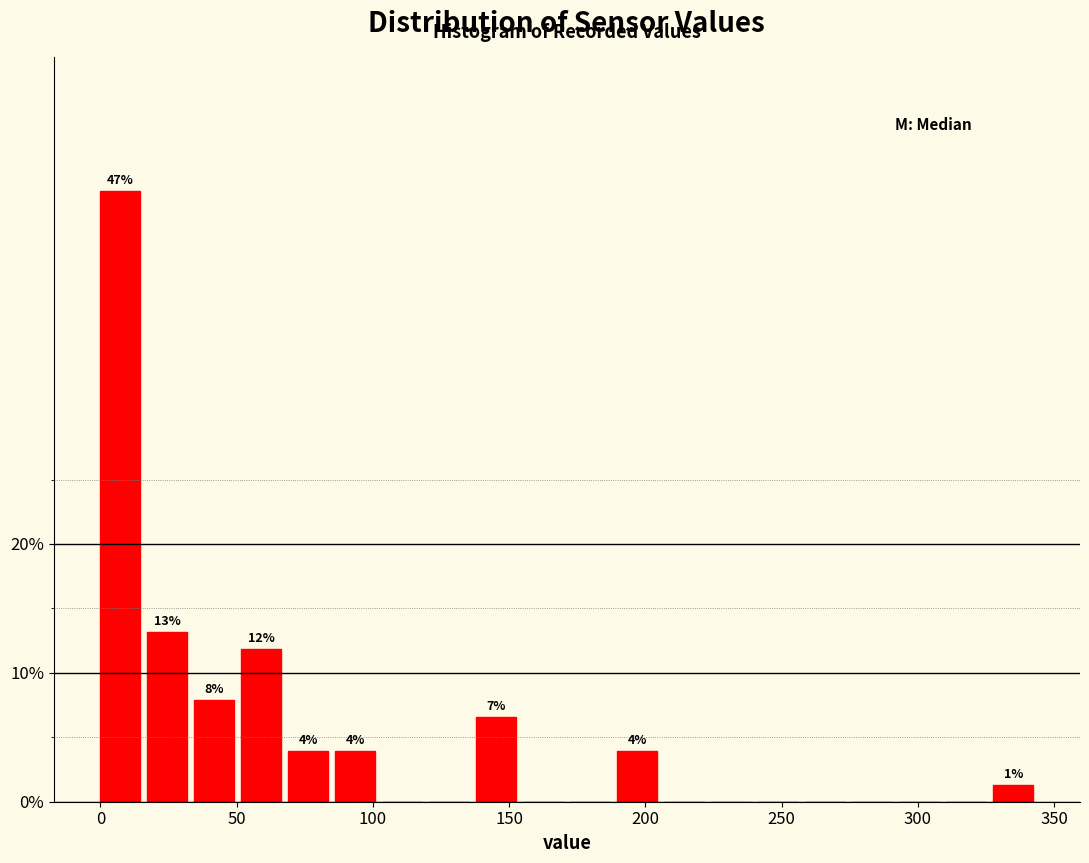

Read against the x-axis, roughly where is the centre of the tallest bar?

5